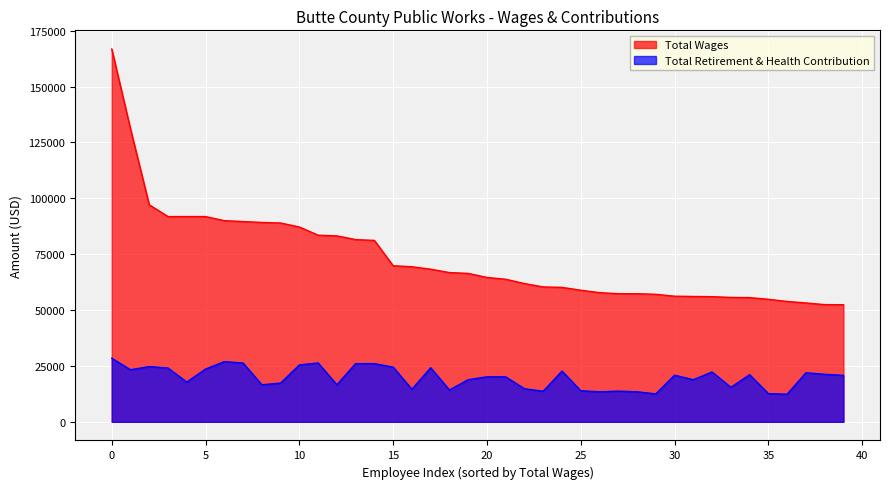

At which label does Total Retirement & Health Contribution reach its peak?

0